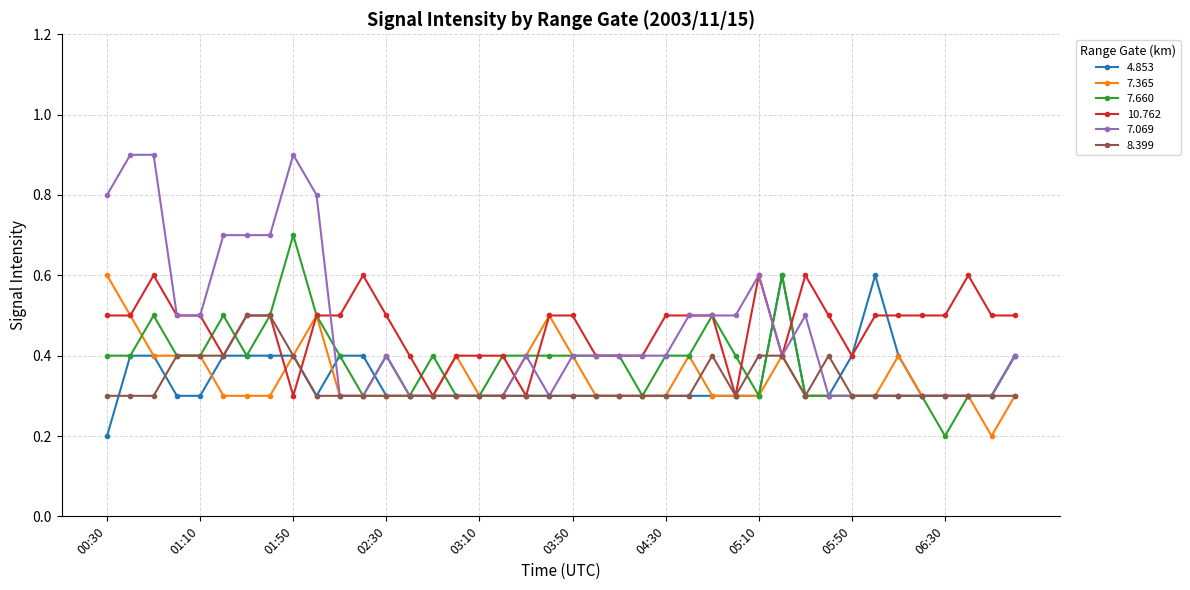

How many 10.762 values are between 0 and 1?

40